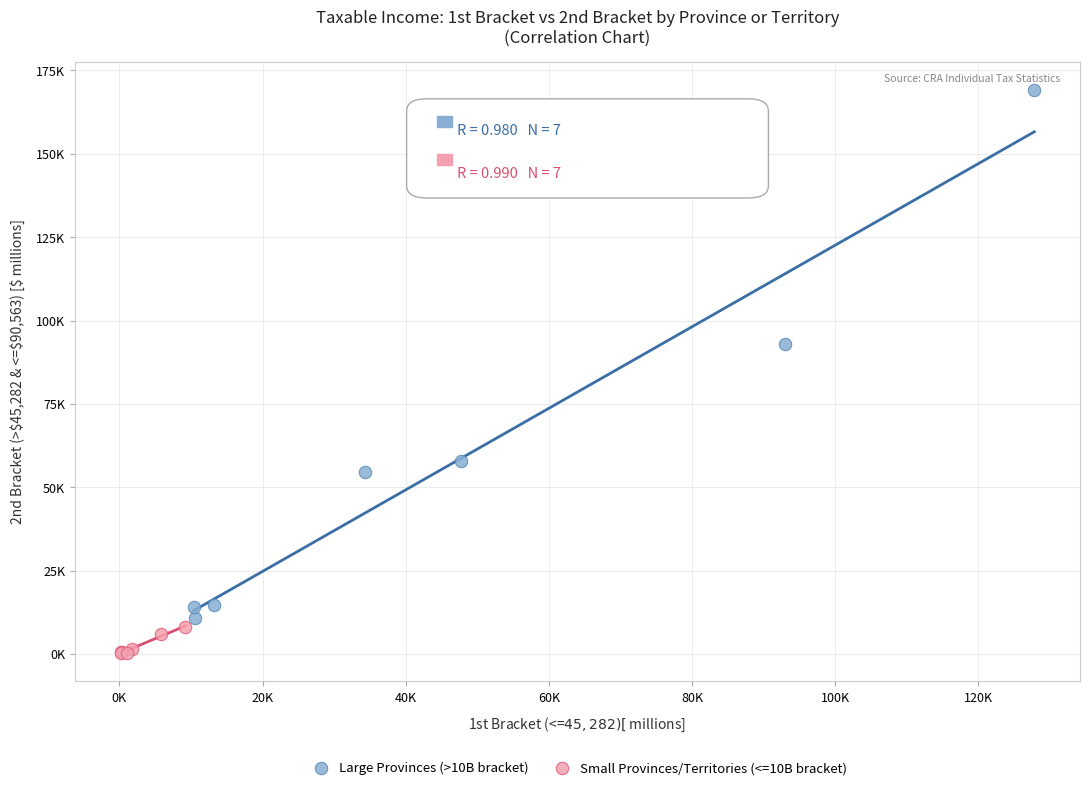

Which series contains the highest Y value?

Large Provinces (>10B bracket)